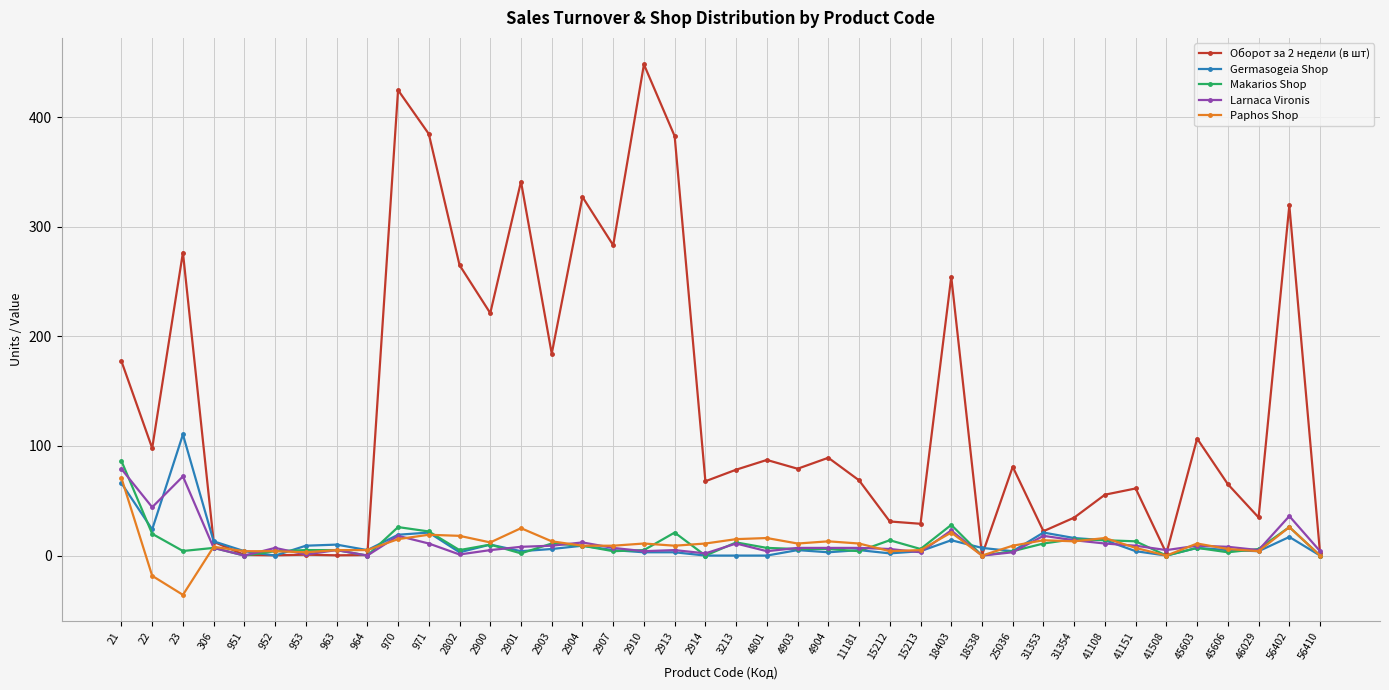

What is the sum of the Larnaca Vironis values at 15212 and 18538?

6.0